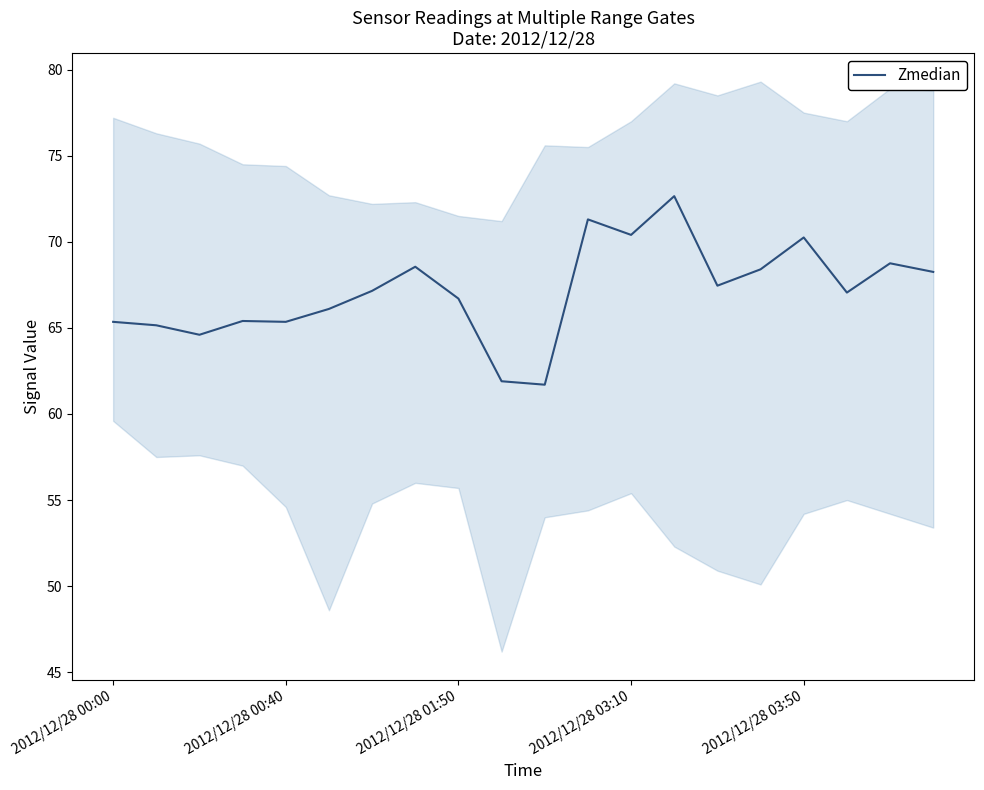

The Zmedian series shows 111.5 at 2012/12/28 03:50. True or false?

False